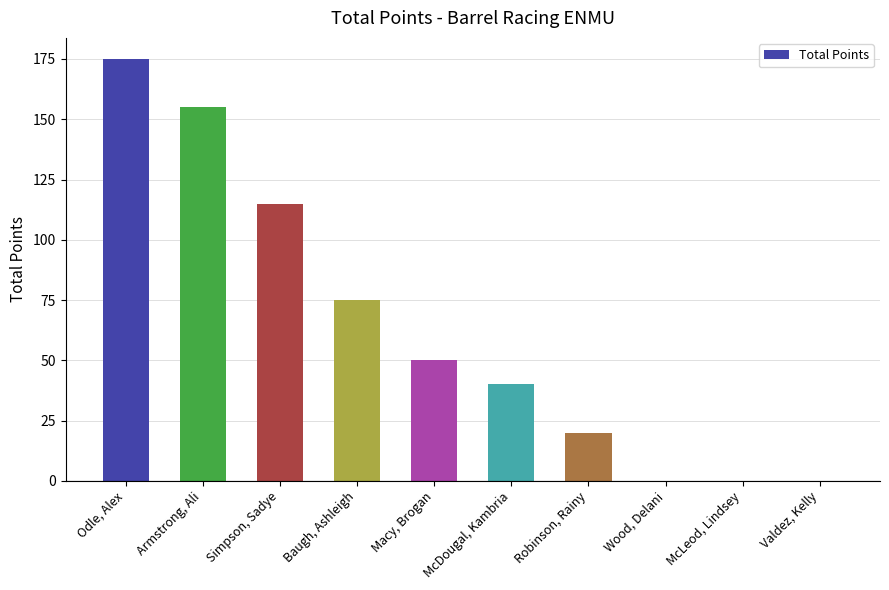

Which category has the highest value across all series?

Odle, Alex